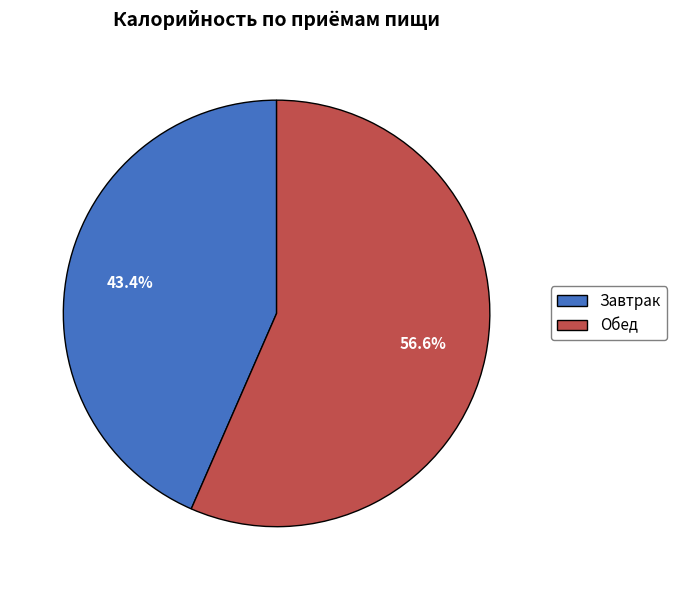

Combined, do Завтрак and Обед account for over 50%?

Yes